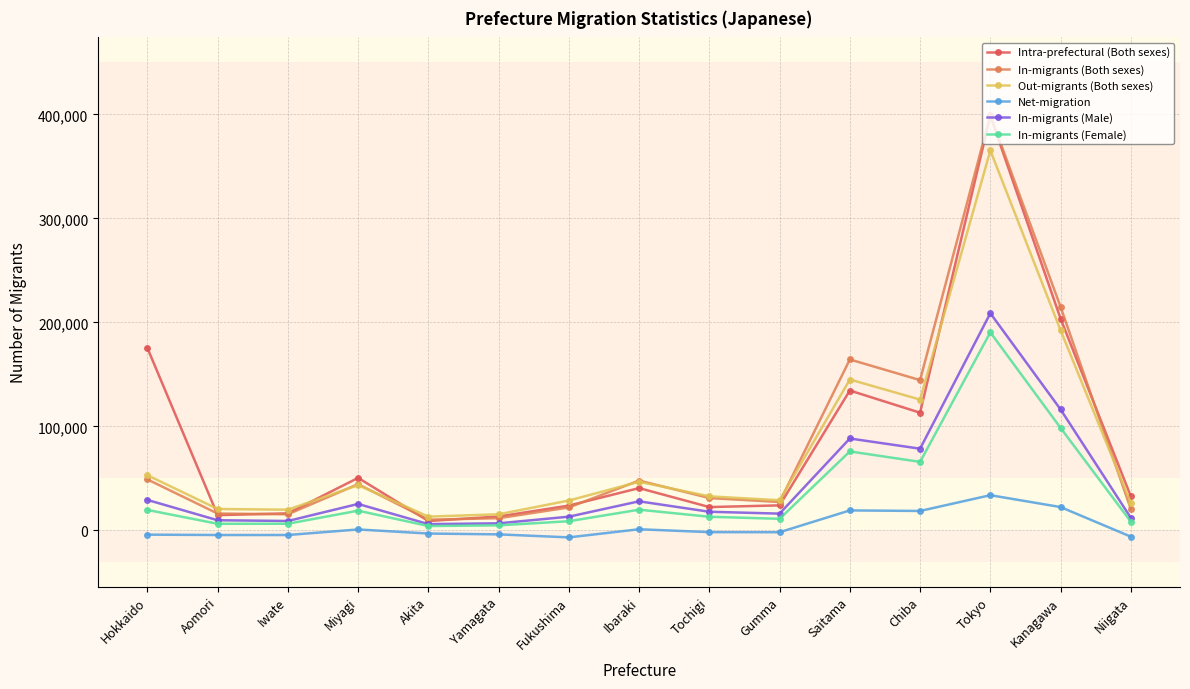

At which category does the chart reach its peak across all series?

Tokyo